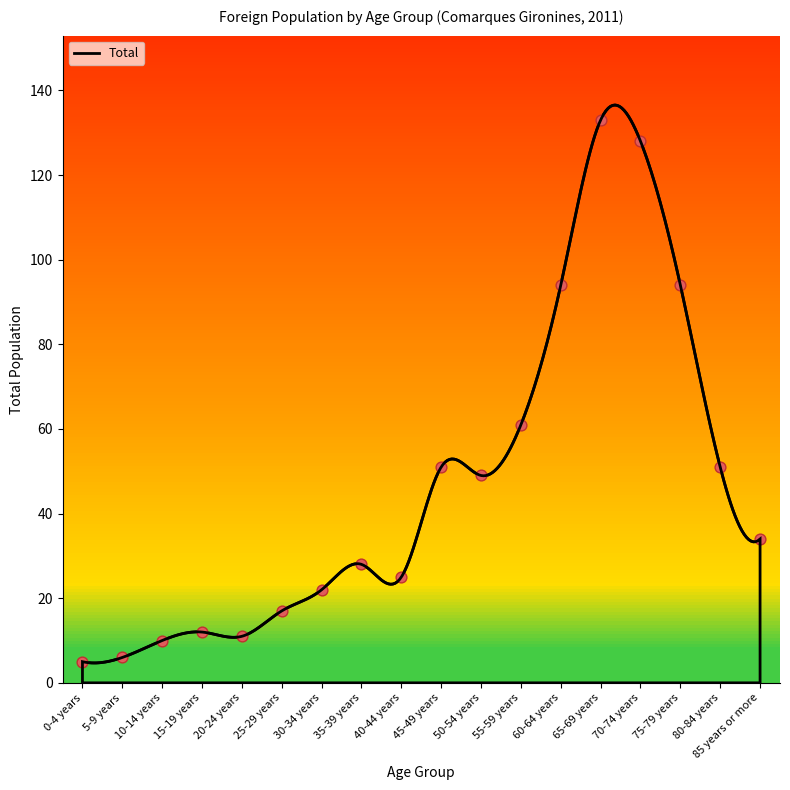

What is the change in value from 60-64 years to 65-69 years?

+39